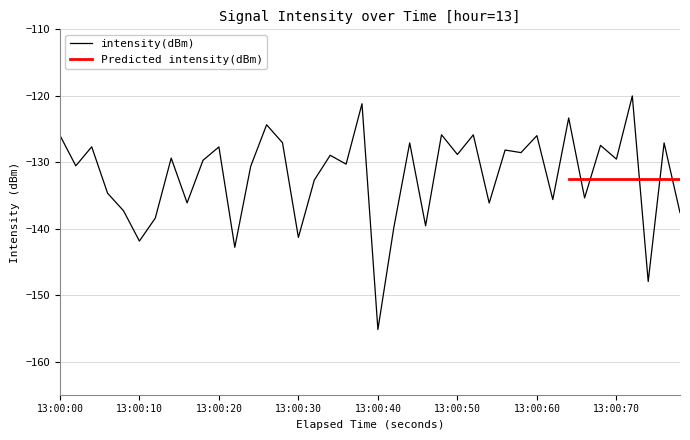

What is the maximum value shown in the chart?

-120.0